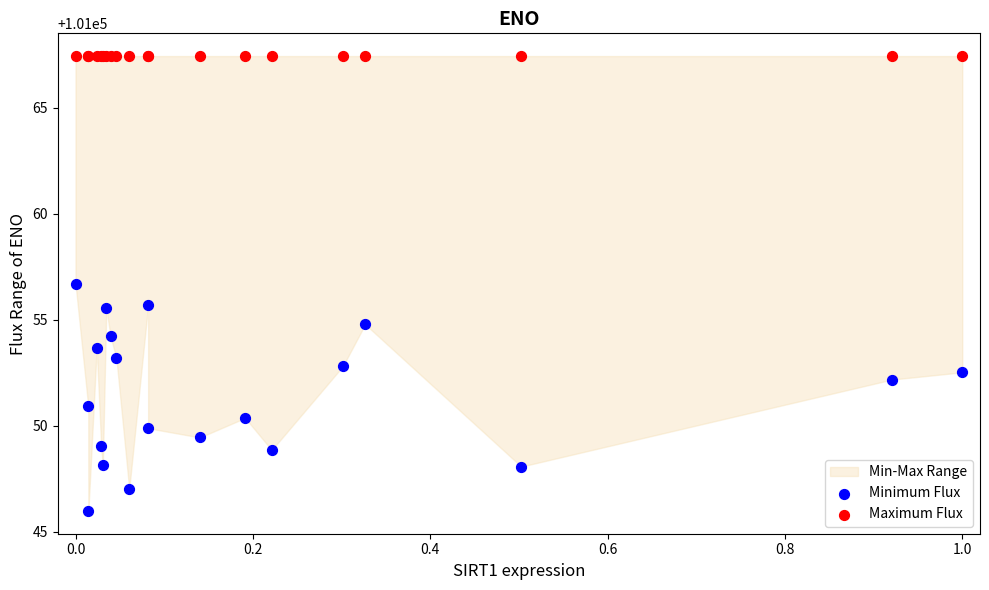

Which series reaches the maximum Y coordinate?

Maximum Flux